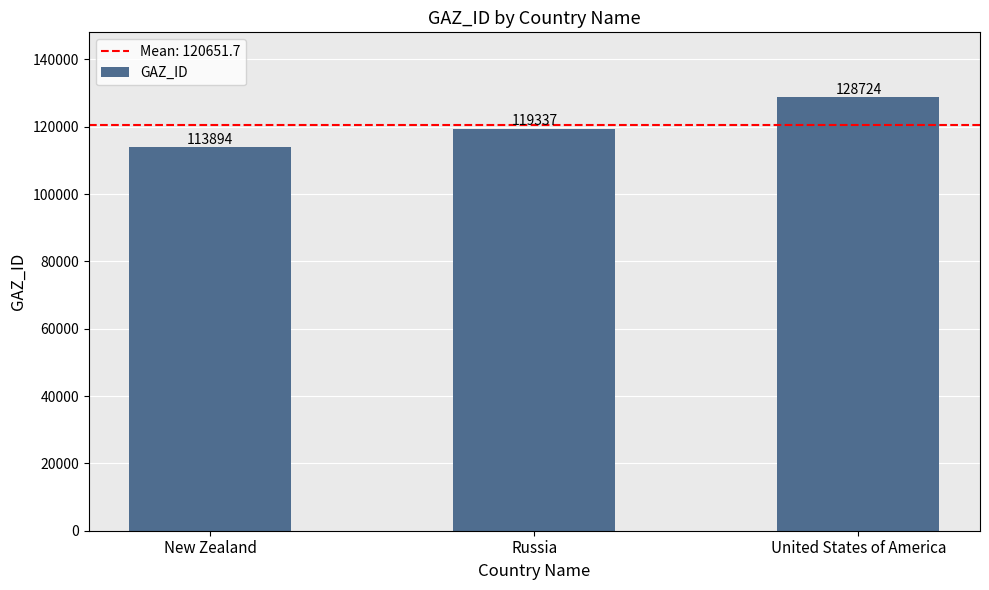

Reading left to right, list all the values displayed in this chart.

113894	119337	128724